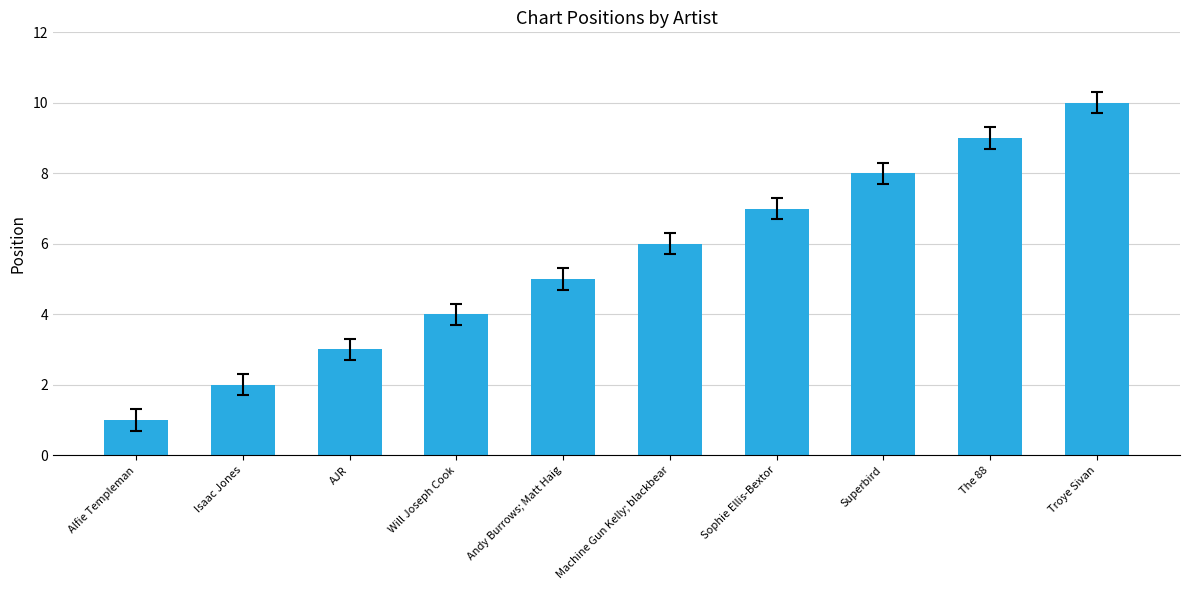

What is the value of the 7th bar from the left?

7